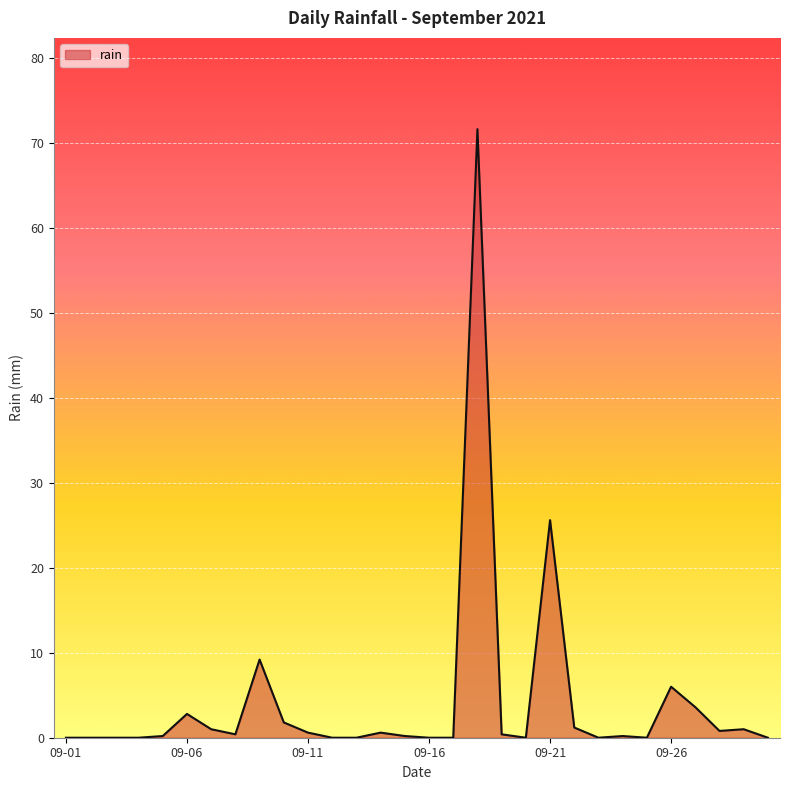

What is the greatest value displayed?

71.6